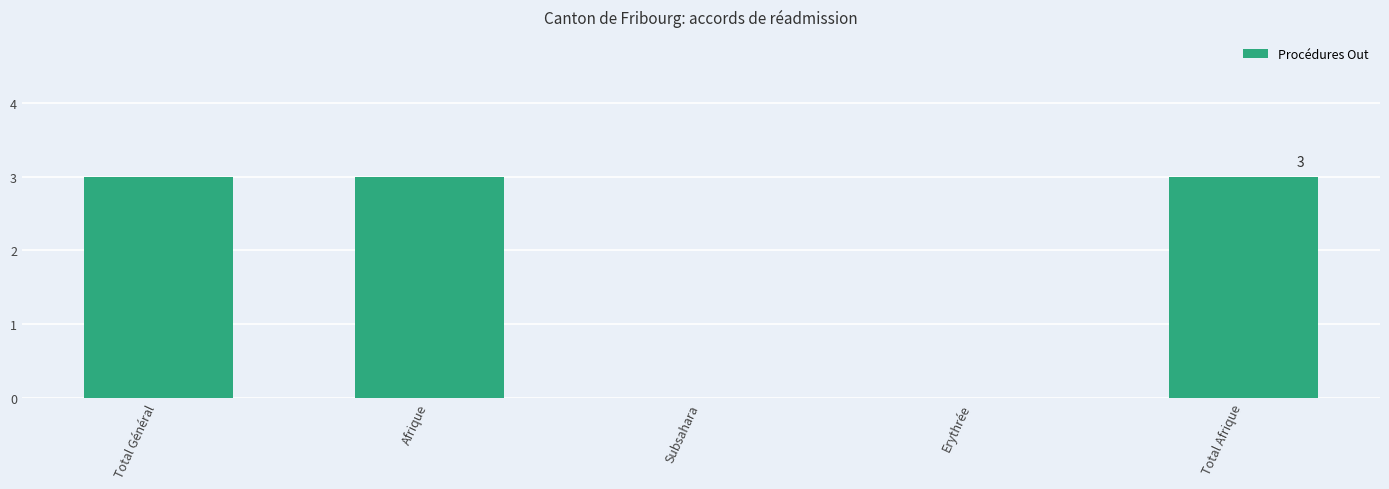

What is the sum of the values at Total Général and Erythrée?

3